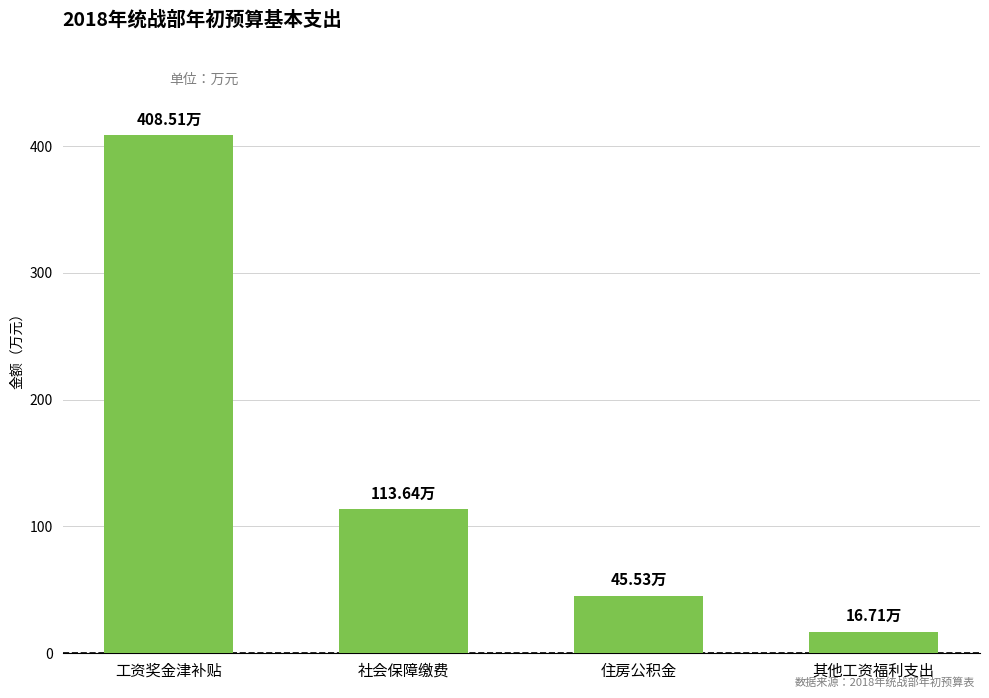

The value at 工资奖金津补贴 is 728.8. True or false?

False